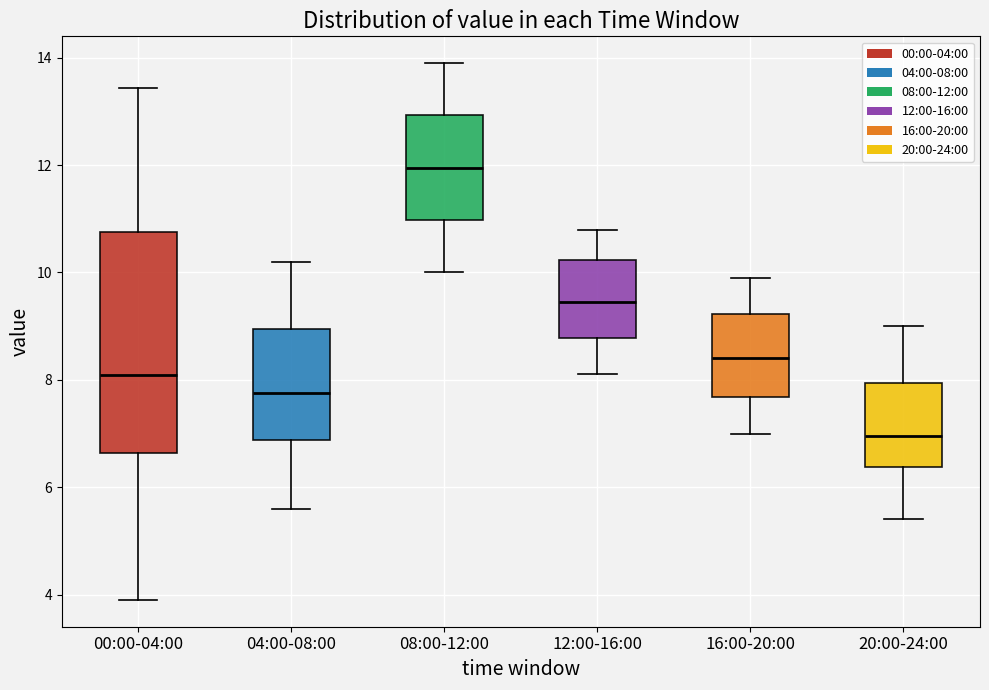

Reading left to right, transcribe this box plot: for each box, give where its median line is, the range the box spans, and where its two whiskers end, as read against the y-axis. The values are not printed on the chart, so give them approximately, as read against the axis.

00:00-04:00: median 8.0, box 6.6 to 10.8, whiskers 4.0 to 13.4
04:00-08:00: median 7.8, box 6.8 to 9.0, whiskers 5.6 to 10.2
08:00-12:00: median 12.0, box 11.0 to 13.0, whiskers 10.0 to 14.0
12:00-16:00: median 9.4, box 8.8 to 10.2, whiskers 8.2 to 10.8
16:00-20:00: median 8.4, box 7.6 to 9.2, whiskers 7.0 to 10.0
20:00-24:00: median 7.0, box 6.4 to 8.0, whiskers 5.4 to 9.0